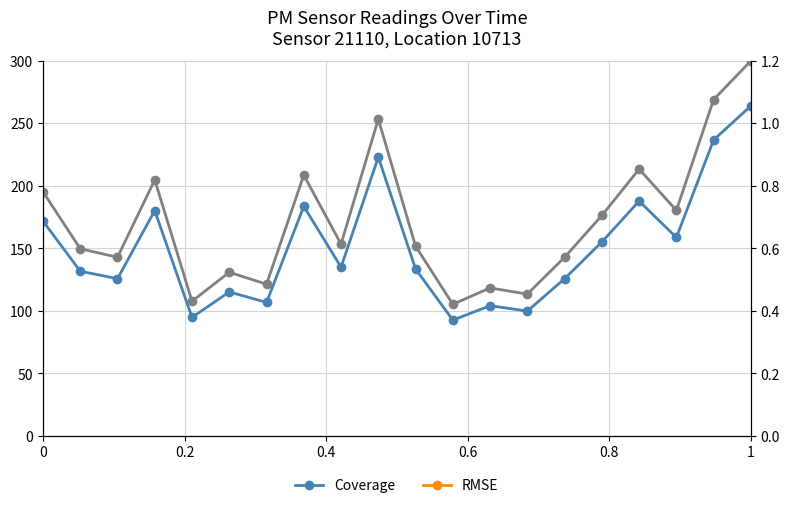

True or false: Coverage has more than 0 points higher than both neighbors.

True